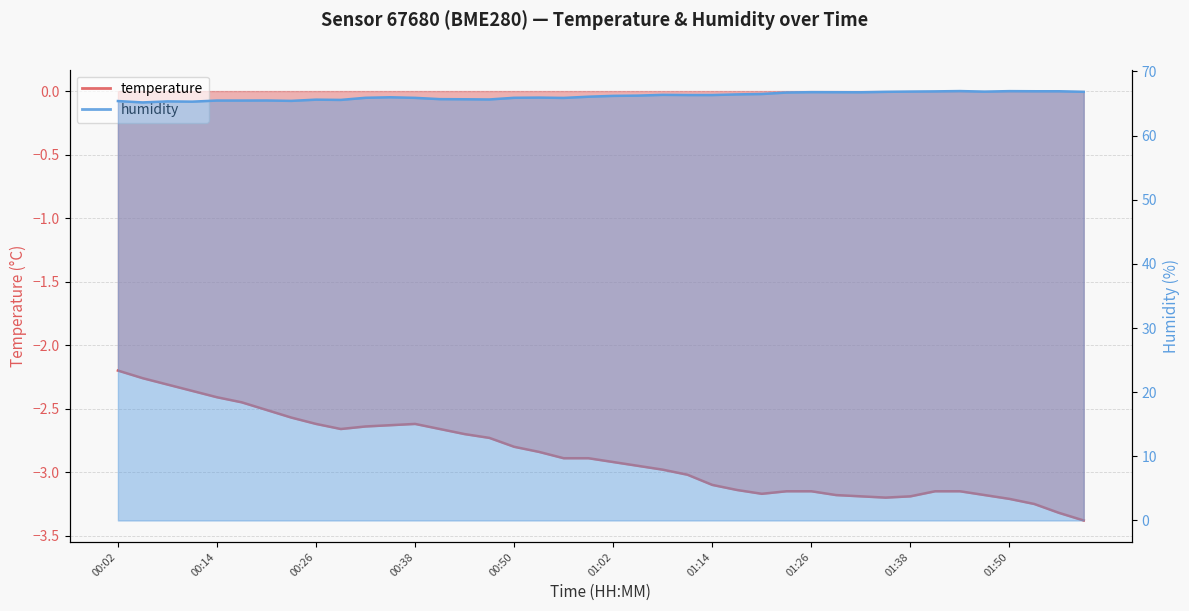

Does the chart display data point markers on the line(s)?

No